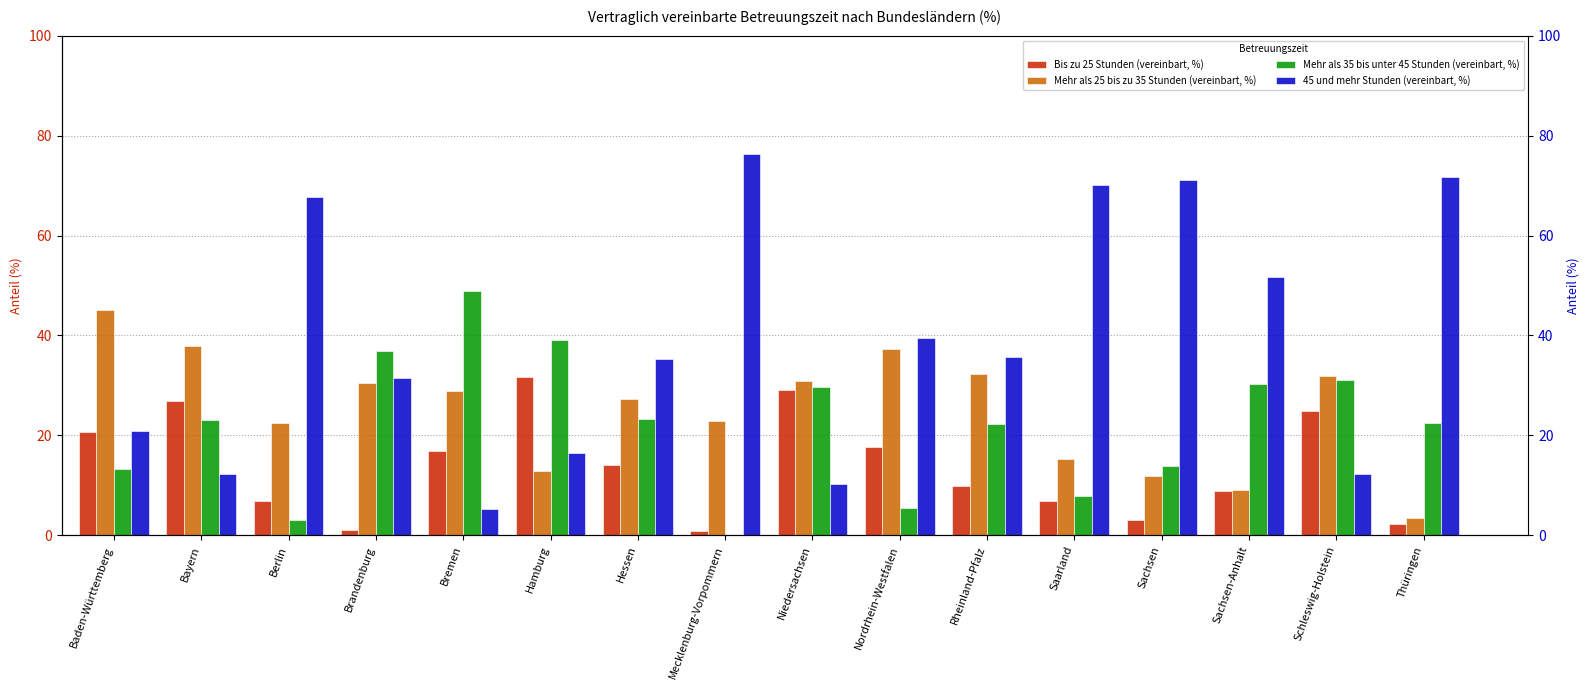

At which label is Bis zu 25 Stunden (vereinbart, %) closest to 16?

Bremen